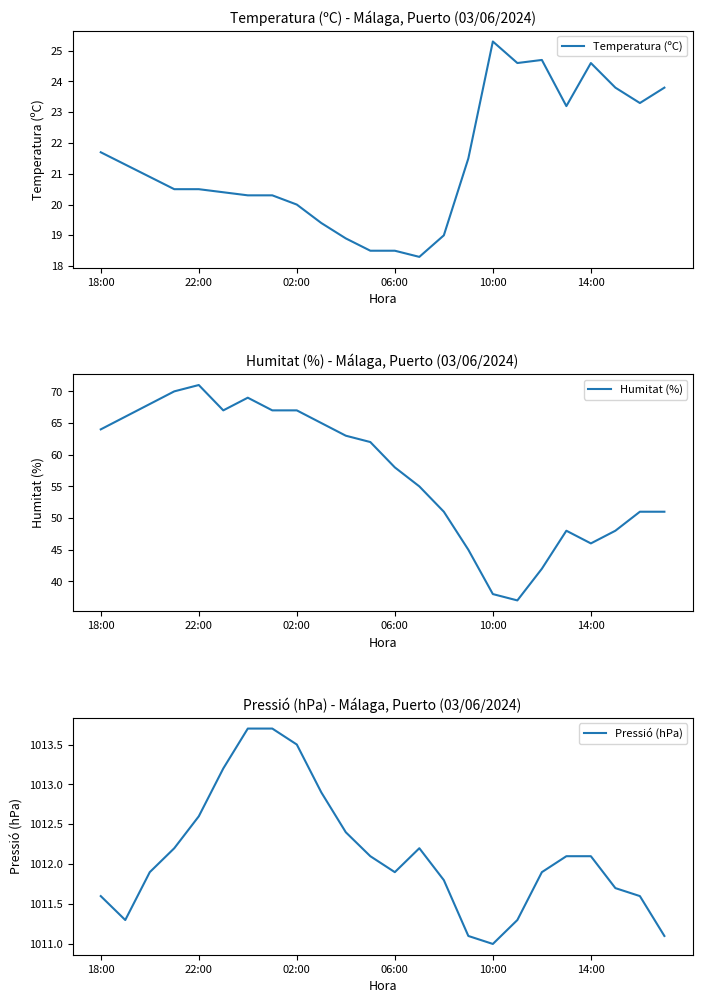

True or false: Temperatura (ºC) and Pressió (hPa) intersect in this chart.

False